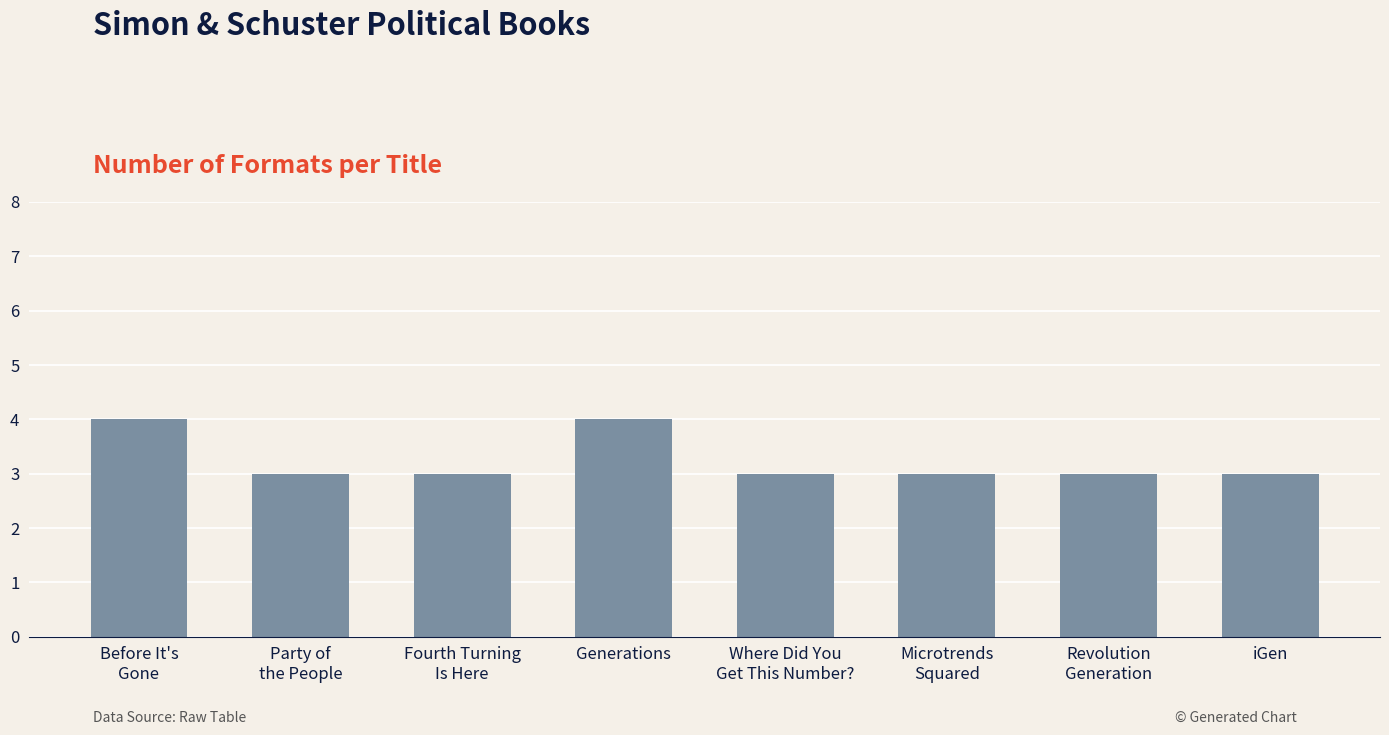

Count the values in the range 3 to 4.

8